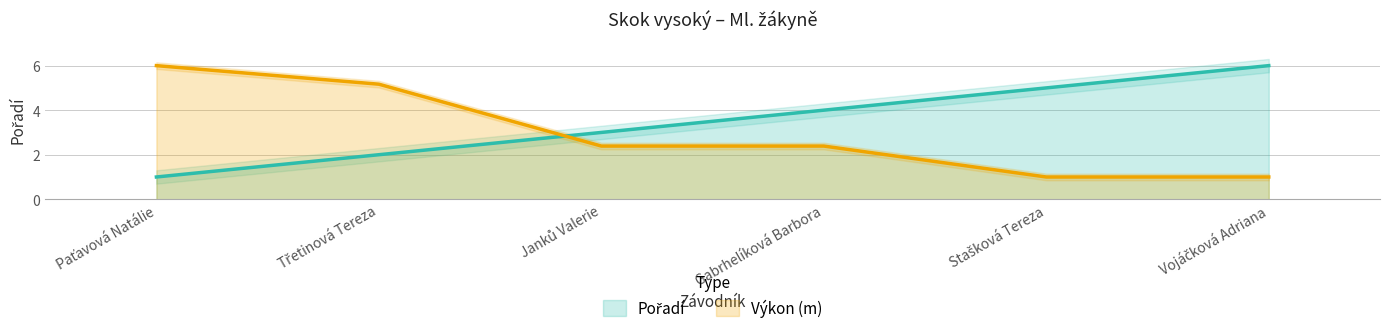

The Pořadí series shows 5.0 at Stašková Tereza. True or false?

True